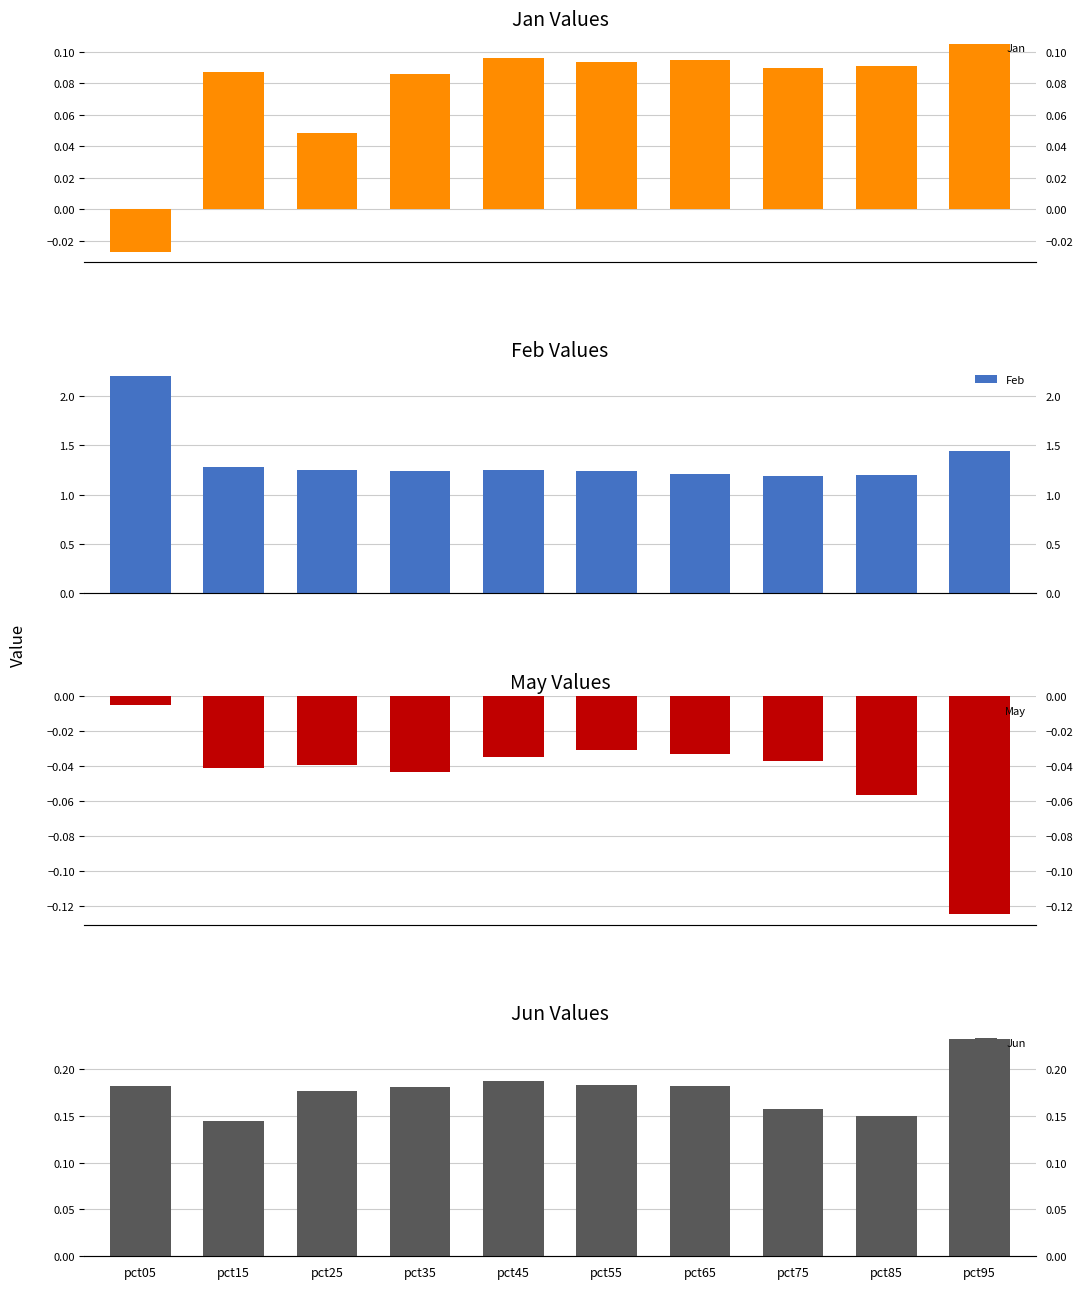

The Jun series shows 0.1 at pct75. True or false?

False